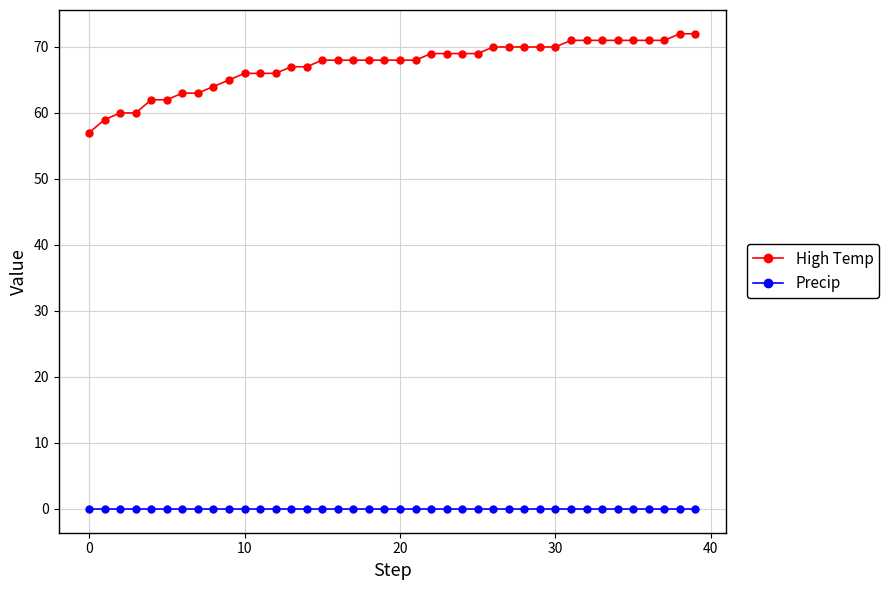

Rank the series by their maximum value, from lowest to highest.

Precip, High Temp